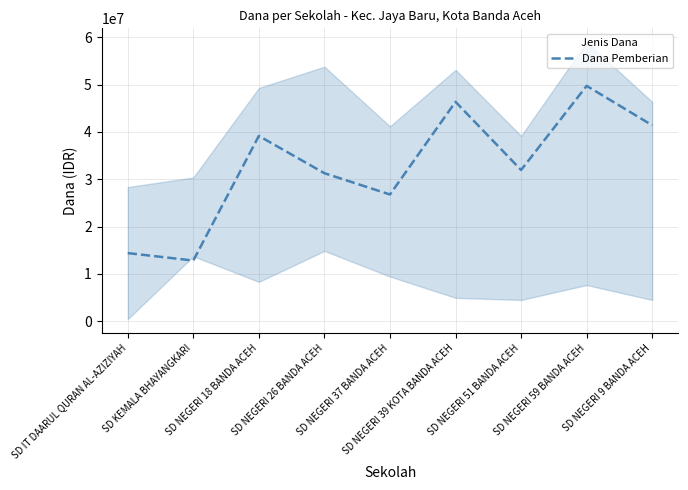

At which label does the data first exceed 31950000?

SD NEGERI 18 BANDA ACEH